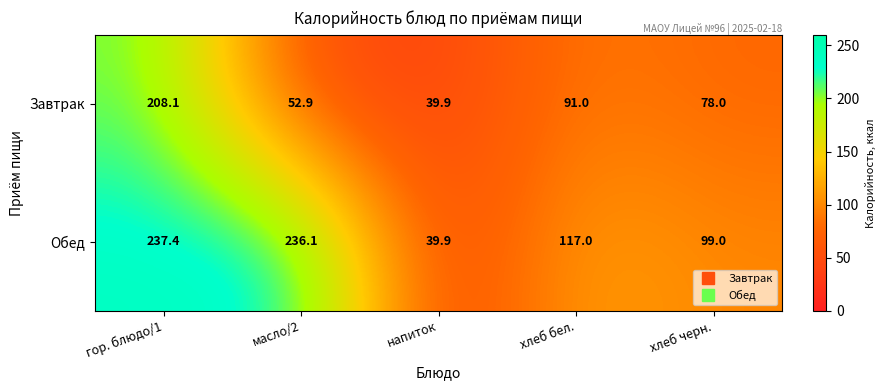

Reading left to right, list all the values displayed in this chart.

Завтрак: 208.1	52.9	39.9	91.0	78.0
Обед: 237.4	236.1	39.9	117.0	99.0